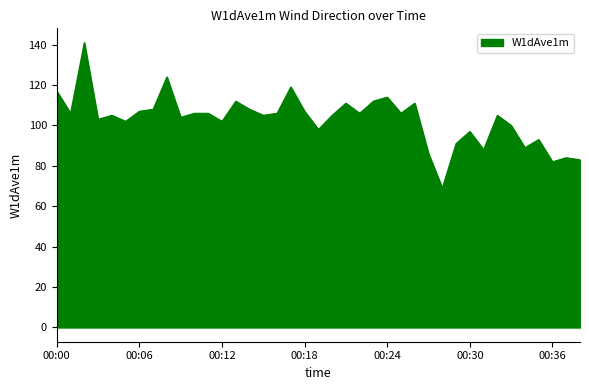

Reading left to right, extract all data points from this chart.

117	106	141	103	105	102	107	108	124	104	106	106	102	112	108	105	106	119	107	98	105	111	106	112	114	106	111	86	69	91	97	88	105	100	89	93	82	84	83